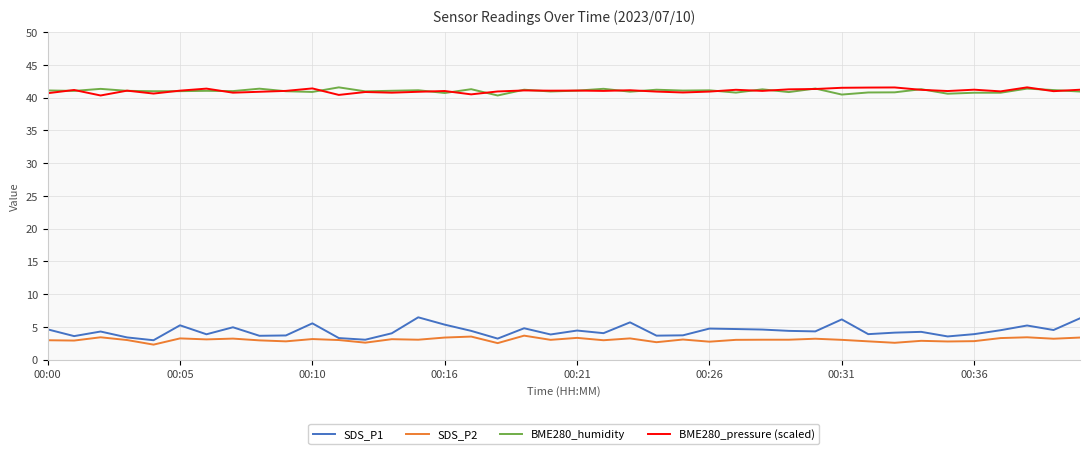

Which series has the largest range (max minus min)?

SDS_P1